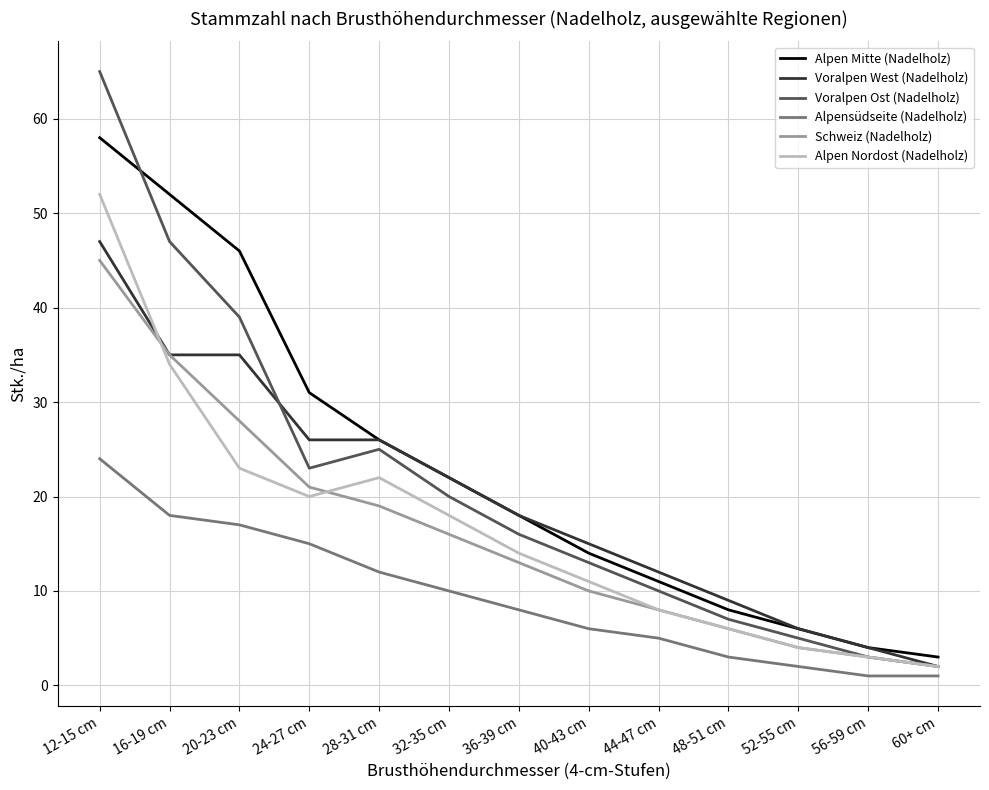

Reading right to left, what are all the values shown in this chart?

Alpen Mitte (Nadelholz): 60+ cm=3	56-59 cm=4	52-55 cm=6	48-51 cm=8	44-47 cm=11	40-43 cm=14	36-39 cm=18	32-35 cm=22	28-31 cm=26	24-27 cm=31	20-23 cm=46	16-19 cm=52	12-15 cm=58
Voralpen West (Nadelholz): 60+ cm=2	56-59 cm=4	52-55 cm=6	48-51 cm=9	44-47 cm=12	40-43 cm=15	36-39 cm=18	32-35 cm=22	28-31 cm=26	24-27 cm=26	20-23 cm=35	16-19 cm=35	12-15 cm=47
Voralpen Ost (Nadelholz): 60+ cm=2	56-59 cm=3	52-55 cm=5	48-51 cm=7	44-47 cm=10	40-43 cm=13	36-39 cm=16	32-35 cm=20	28-31 cm=25	24-27 cm=23	20-23 cm=39	16-19 cm=47	12-15 cm=65
Alpensüdseite (Nadelholz): 60+ cm=1	56-59 cm=1	52-55 cm=2	48-51 cm=3	44-47 cm=5	40-43 cm=6	36-39 cm=8	32-35 cm=10	28-31 cm=12	24-27 cm=15	20-23 cm=17	16-19 cm=18	12-15 cm=24
Schweiz (Nadelholz): 60+ cm=2	56-59 cm=3	52-55 cm=4	48-51 cm=6	44-47 cm=8	40-43 cm=10	36-39 cm=13	32-35 cm=16	28-31 cm=19	24-27 cm=21	20-23 cm=28	16-19 cm=35	12-15 cm=45
Alpen Nordost (Nadelholz): 60+ cm=2	56-59 cm=3	52-55 cm=4	48-51 cm=6	44-47 cm=8	40-43 cm=11	36-39 cm=14	32-35 cm=18	28-31 cm=22	24-27 cm=20	20-23 cm=23	16-19 cm=34	12-15 cm=52